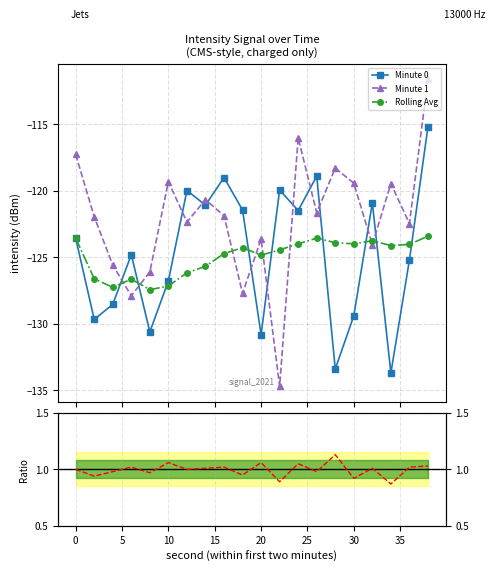

Which series has the widest spread of values?

Minute 1